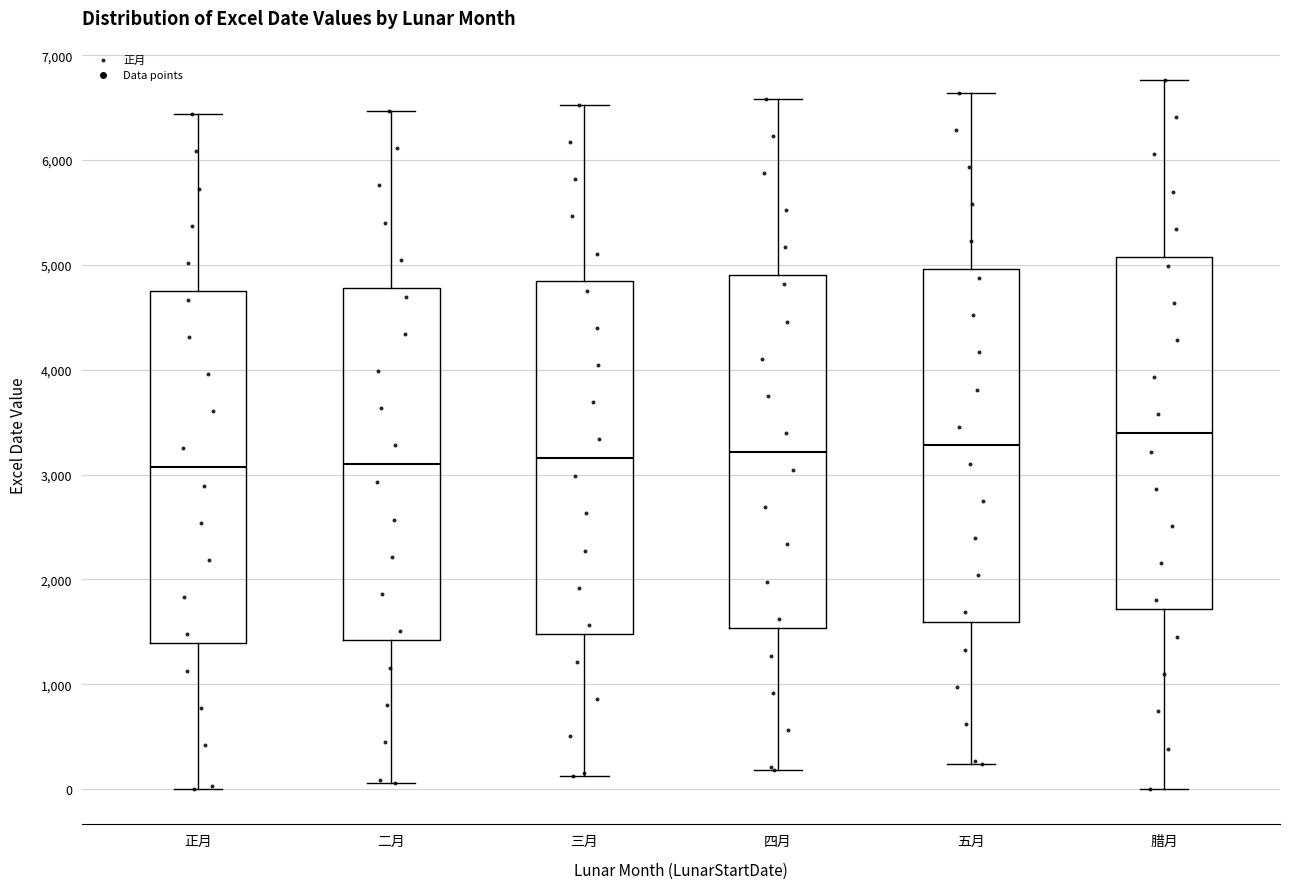

Where does the lower whisker of the box for 正月 end on the y-axis? The values are not printed on the chart, so give them approximately, as read against the axis.

0